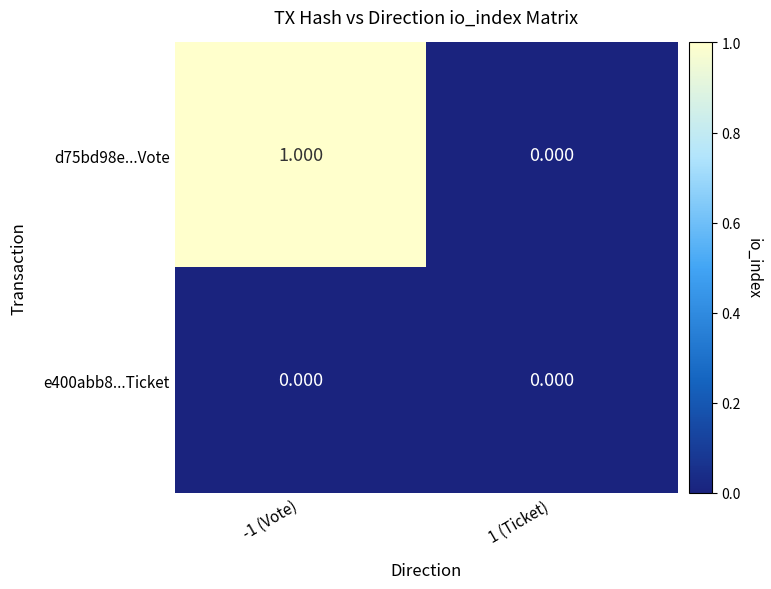

Is the value of d75bd98e...Vote at -1 (Vote) greater than the value of e400abb8...Ticket at -1 (Vote)?

Yes